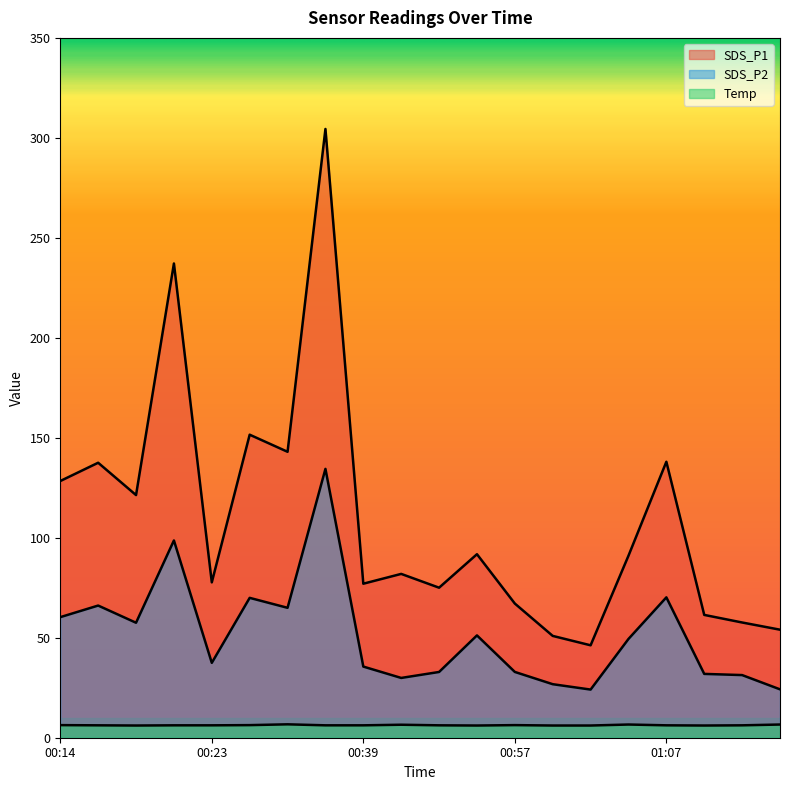

List the series in order of their peak value, lowest first.

Temp, SDS_P2, SDS_P1